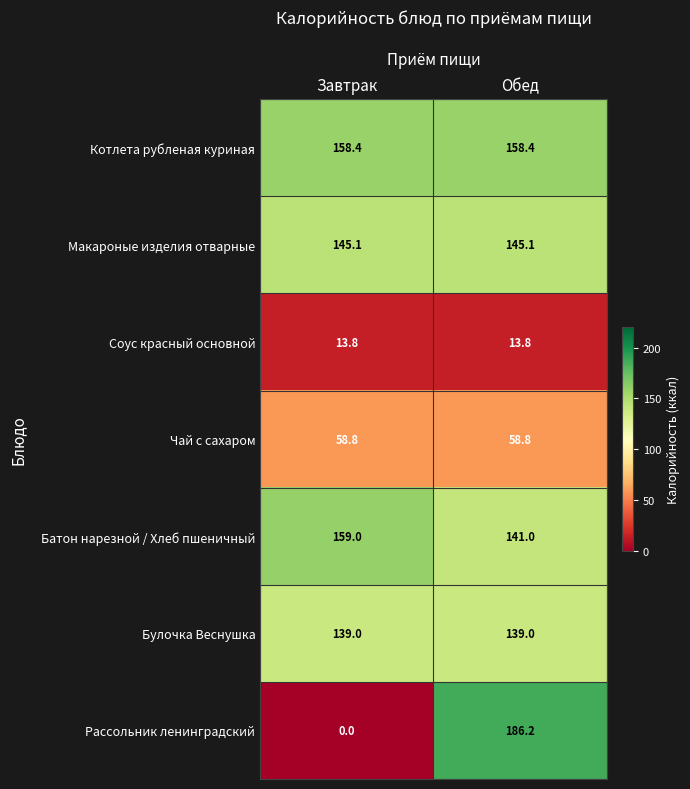

At which category does the chart reach its peak across all series?

Обед